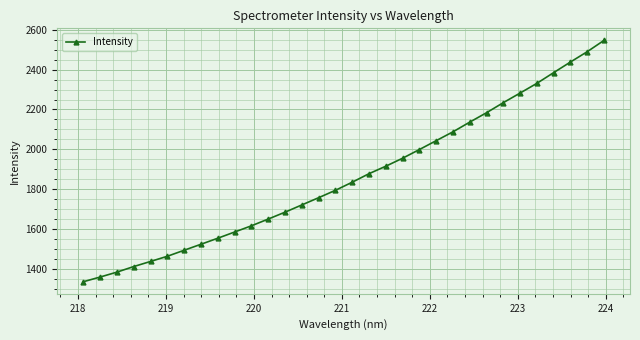

What is the difference between the maximum and minimum values?

1211.8